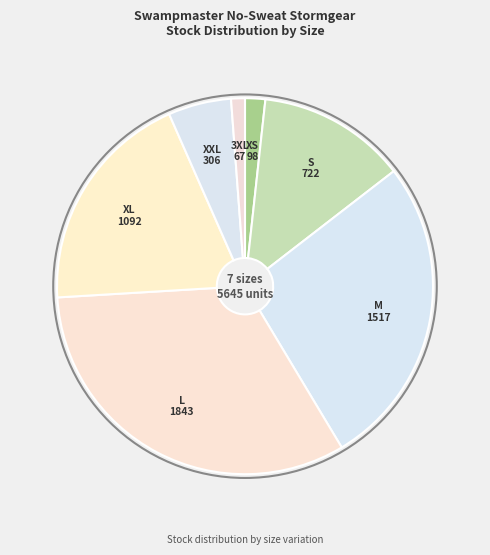

The L slice represents 18% of the pie. True or false?

False